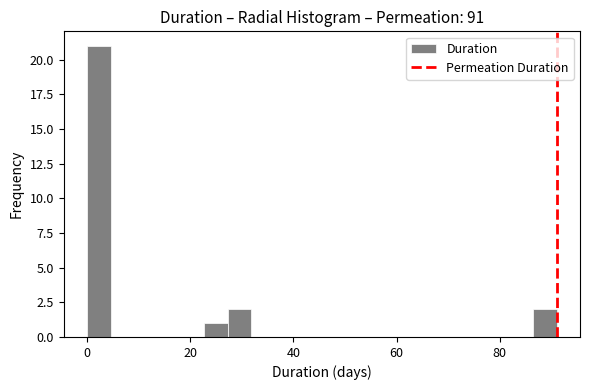

Read against the x-axis, roughly where is the centre of the tallest bar?

2